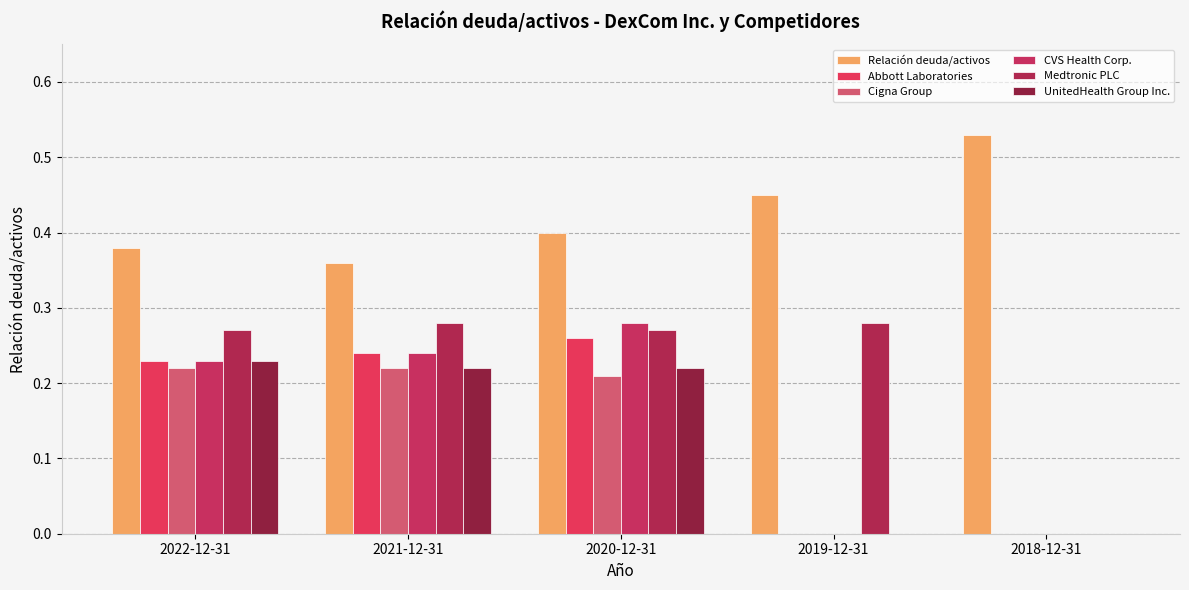

How many groups of bars are there?

5